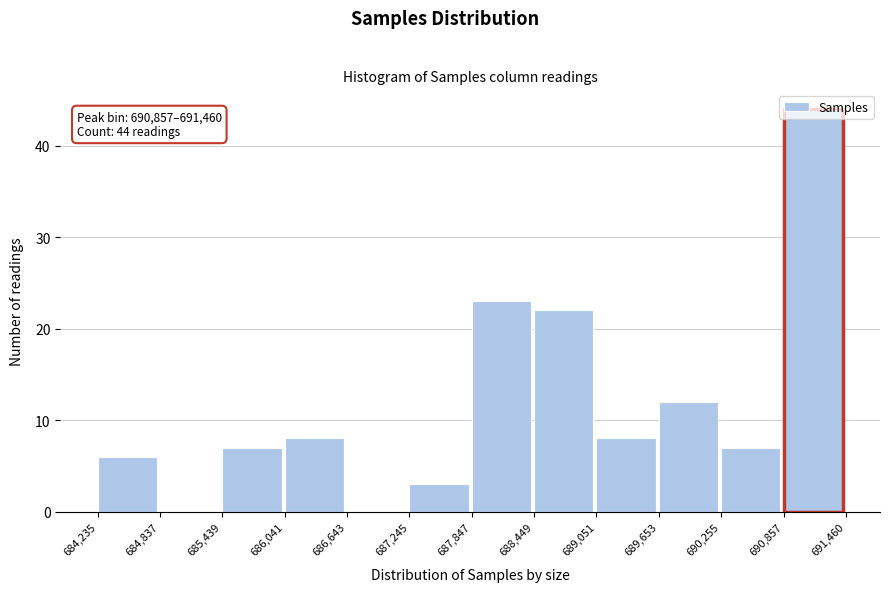

Which range on the x-axis has the tallest bar?

690,857 to 691,460